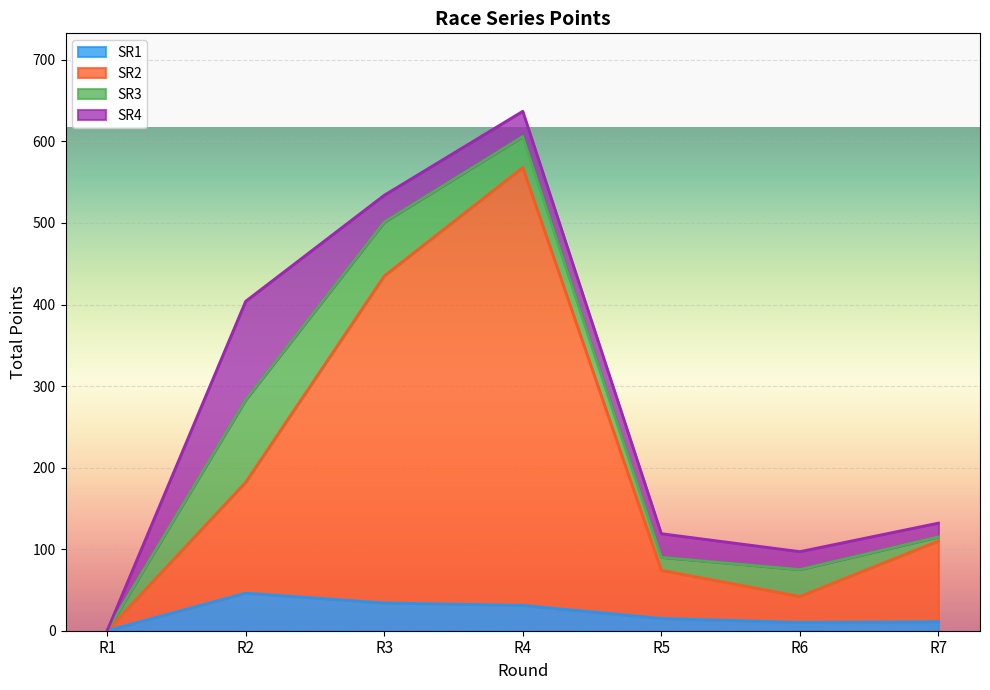

True or false: SR1 and SR2 cross at least once.

False